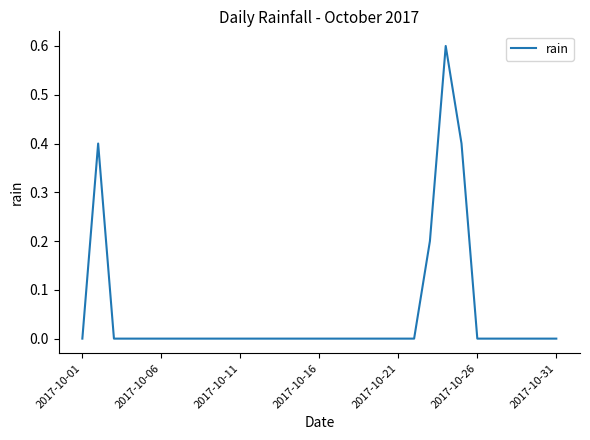

What is the difference between the maximum and minimum values?

0.6